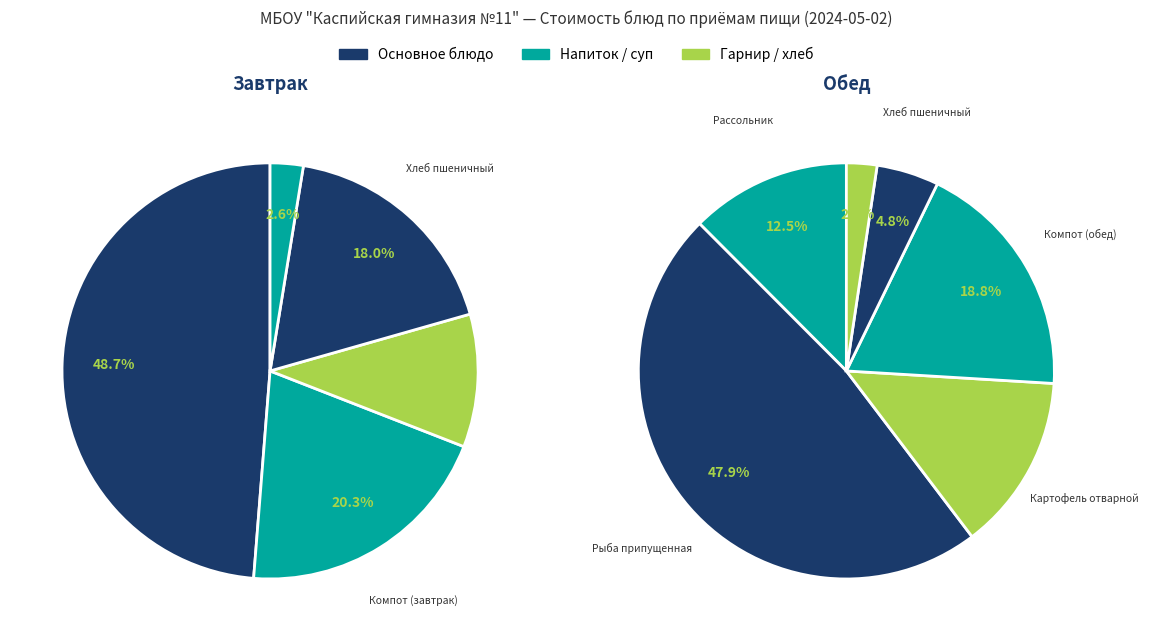

To the nearest percent, what portion does Хлеб пшеничный (обед) represent?

3%